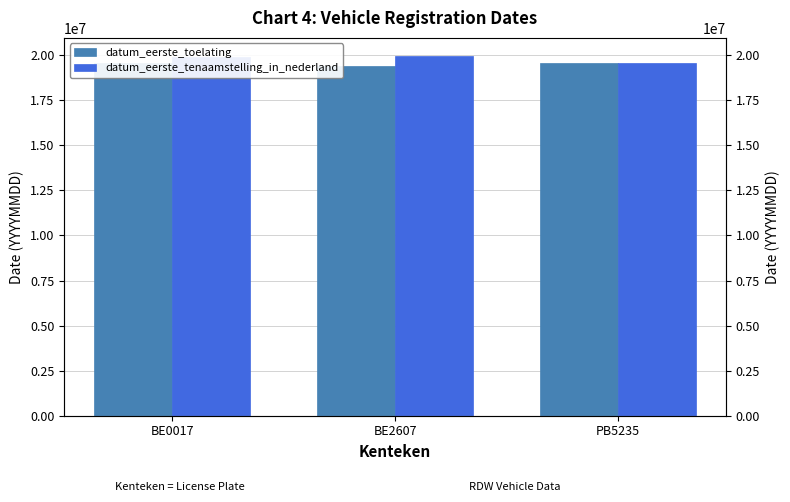

True or false: datum_eerste_tenaamstelling_in_nederland has a value of 30491866 at PB5235.

False